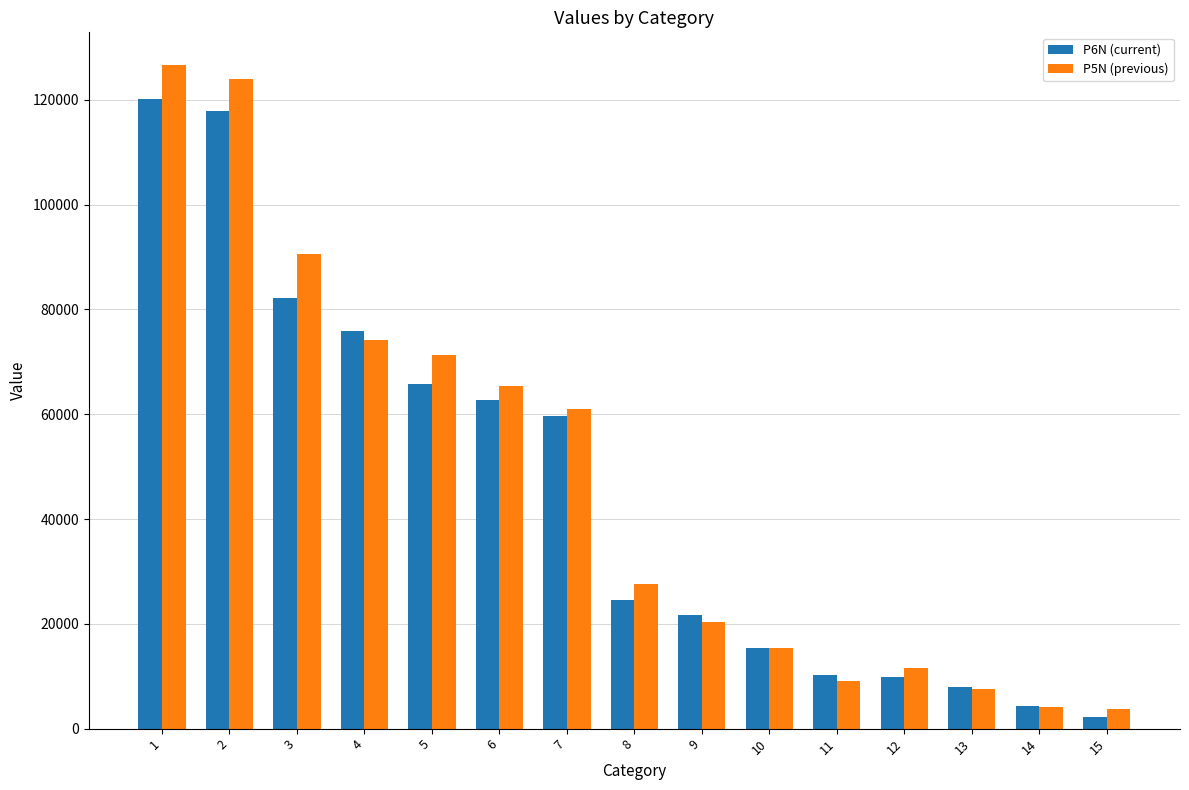

What is the value of the P6N (current) bar at the 3rd from the left?

82249